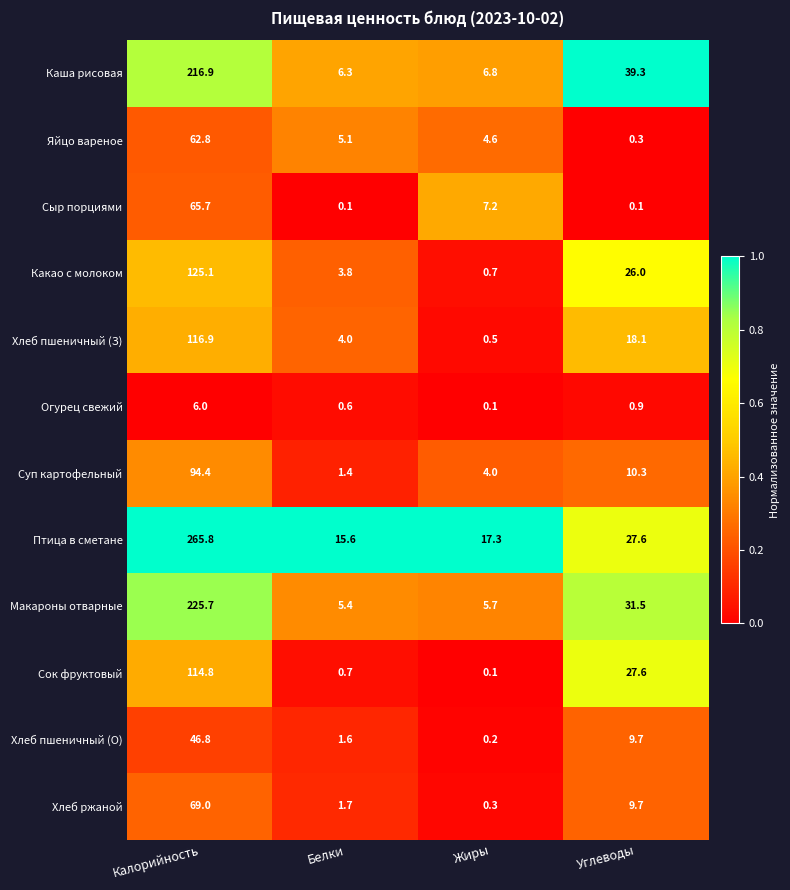

Which category has the highest value across all series?

Калорийность